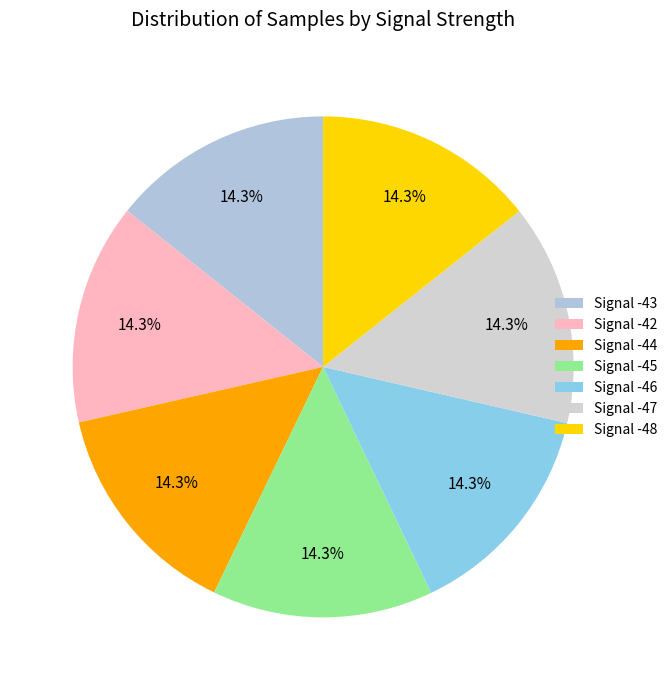

Is Signal -44 the majority of the pie?

No